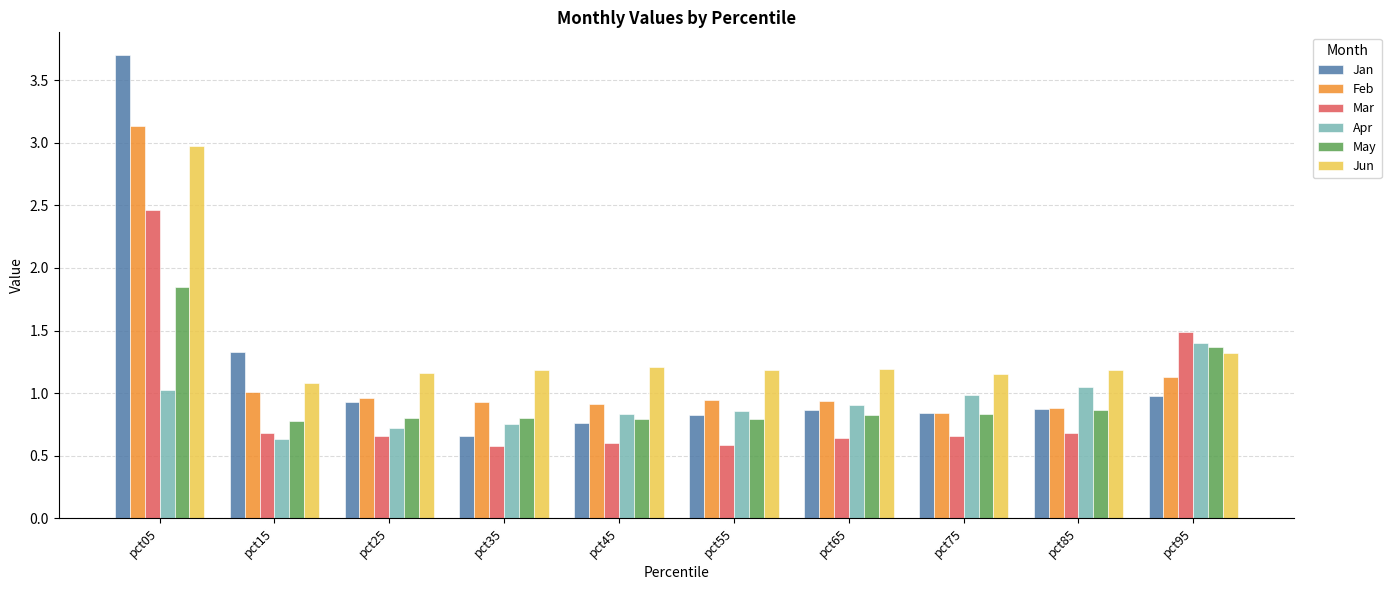

At pct15, list the series in order from largest to smallest.

Jan, Jun, Feb, May, Mar, Apr